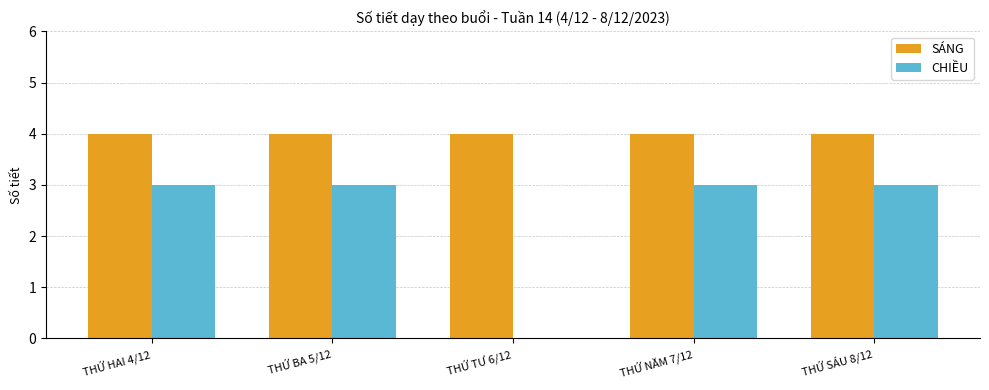

Is it true that SÁNG equals 6 at THỨ NĂM 7/12?

False